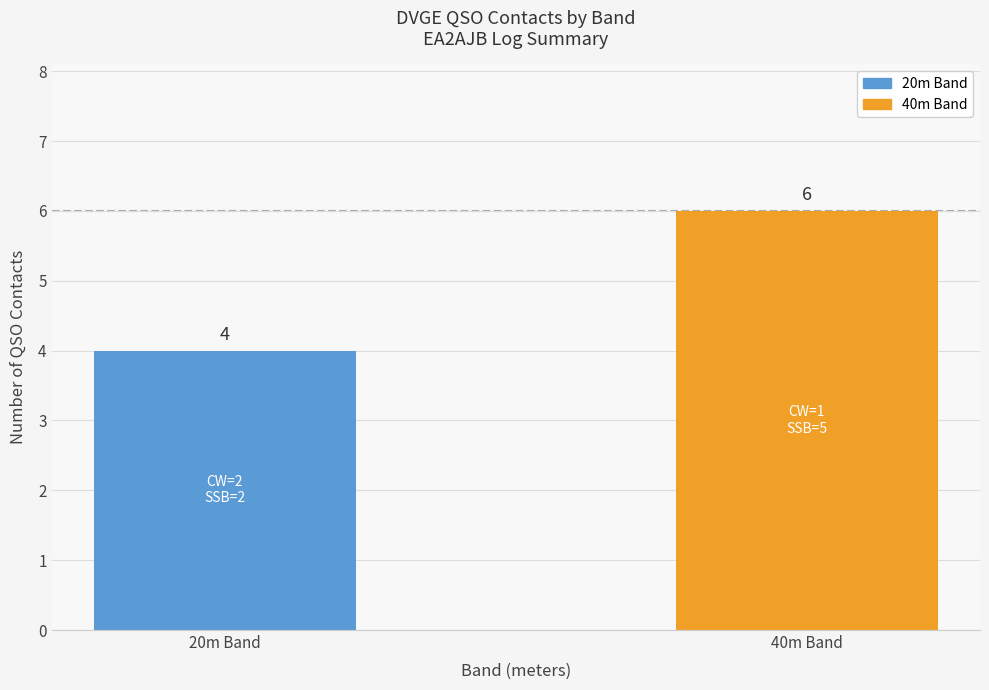

Which category has the highest value across all series?

40m Band